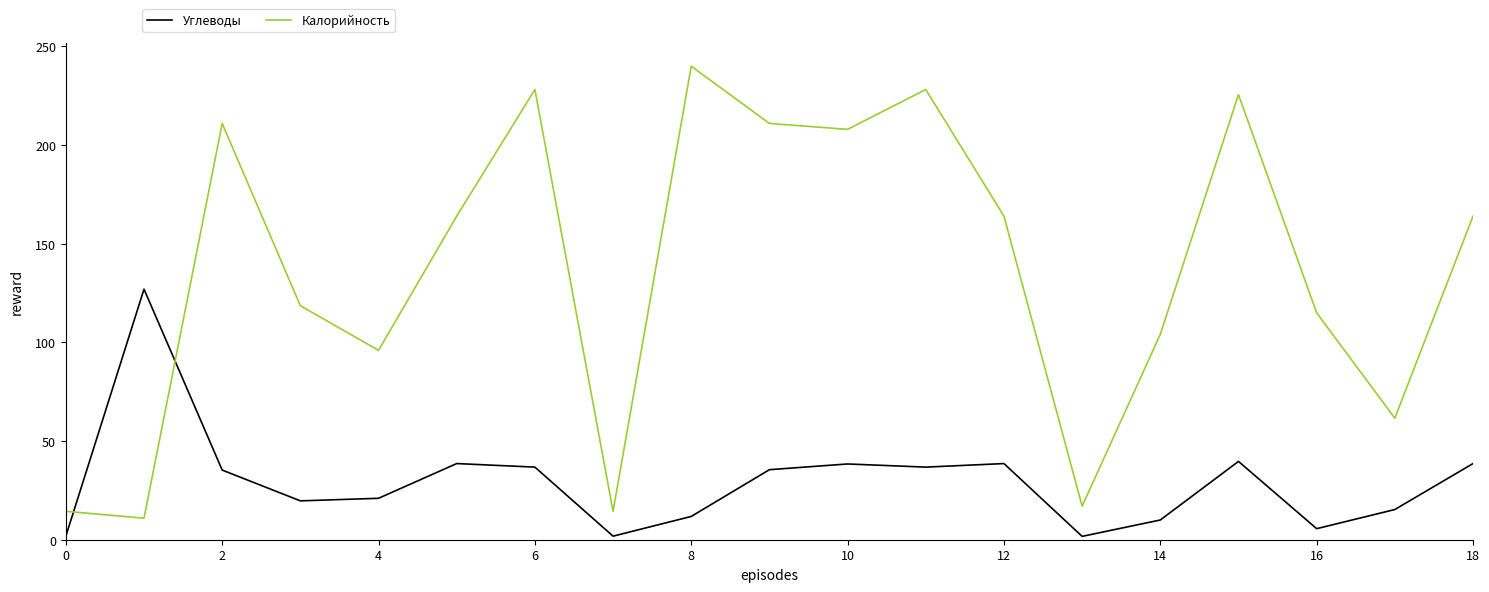

How many intersections are there between Калорийность and Углеводы?

2